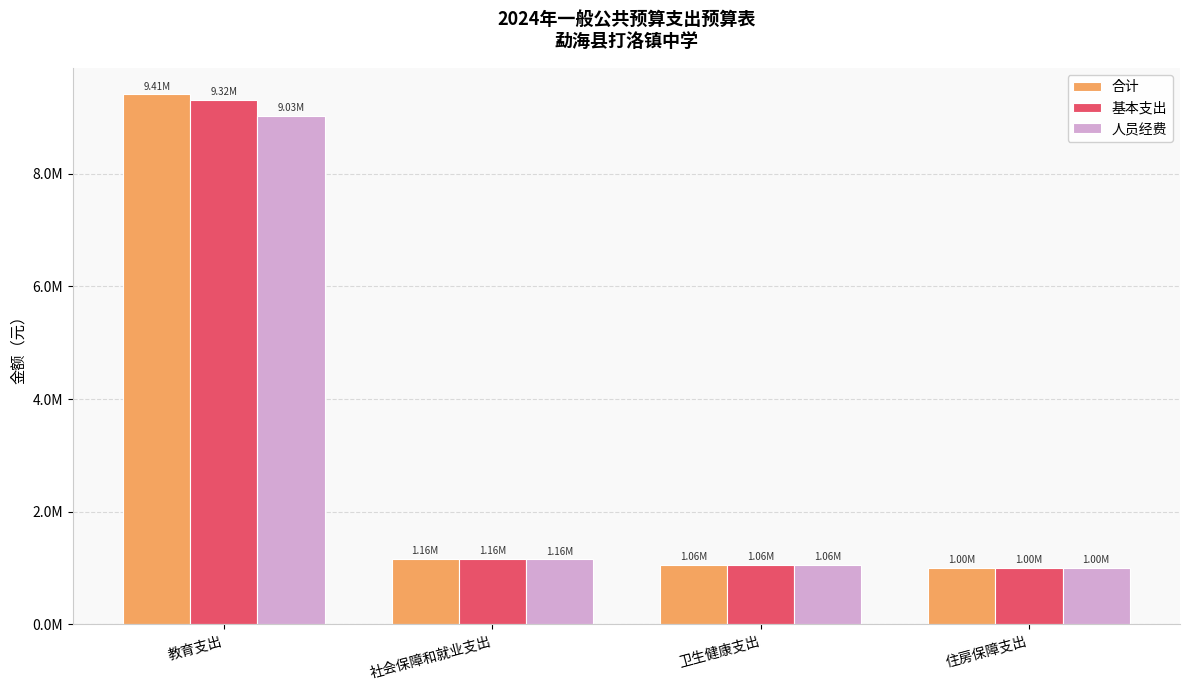

What are all the series names shown in the legend?

合计, 基本支出, 人员经费